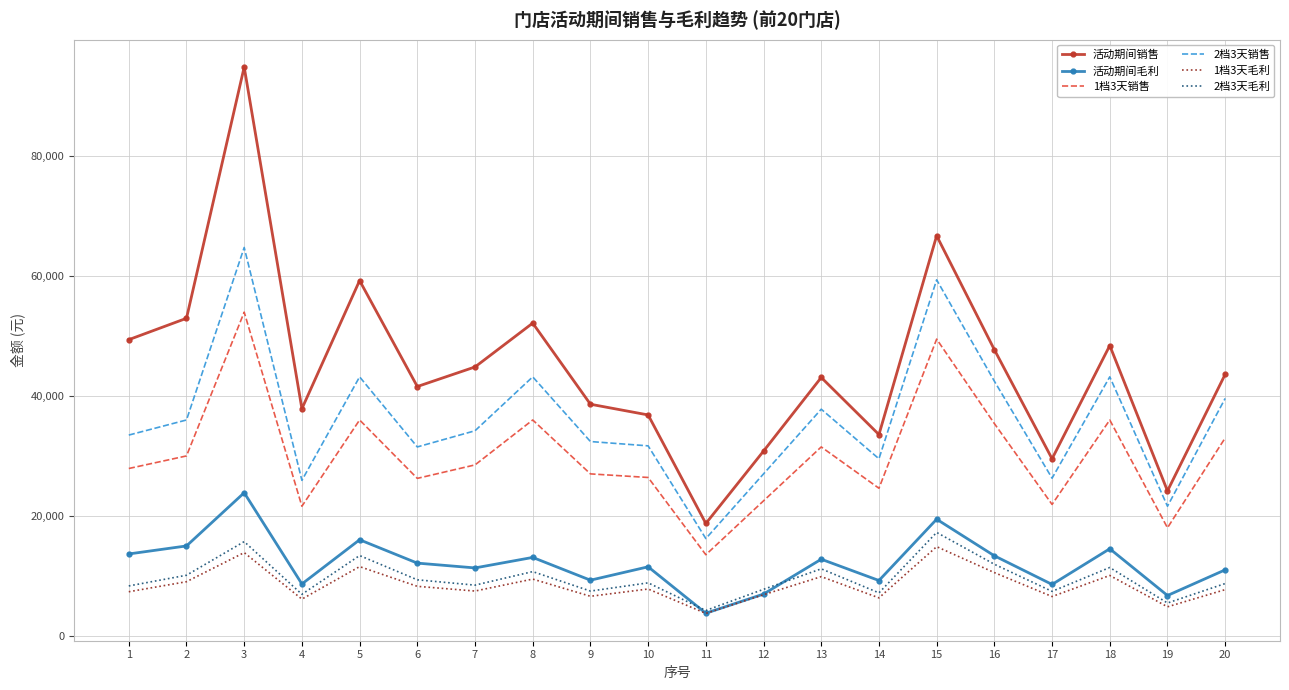

What is the difference between the maximum and minimum values in the 2档3天销售 series?

48600.0